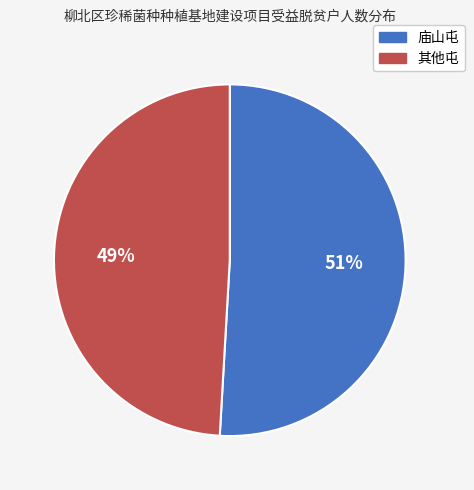

How many segments does this pie chart have?

2